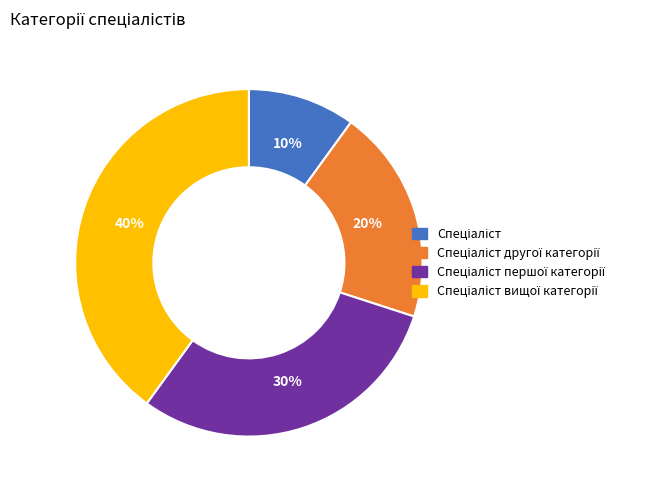

To the nearest percent, what is the average slice percentage?

25%